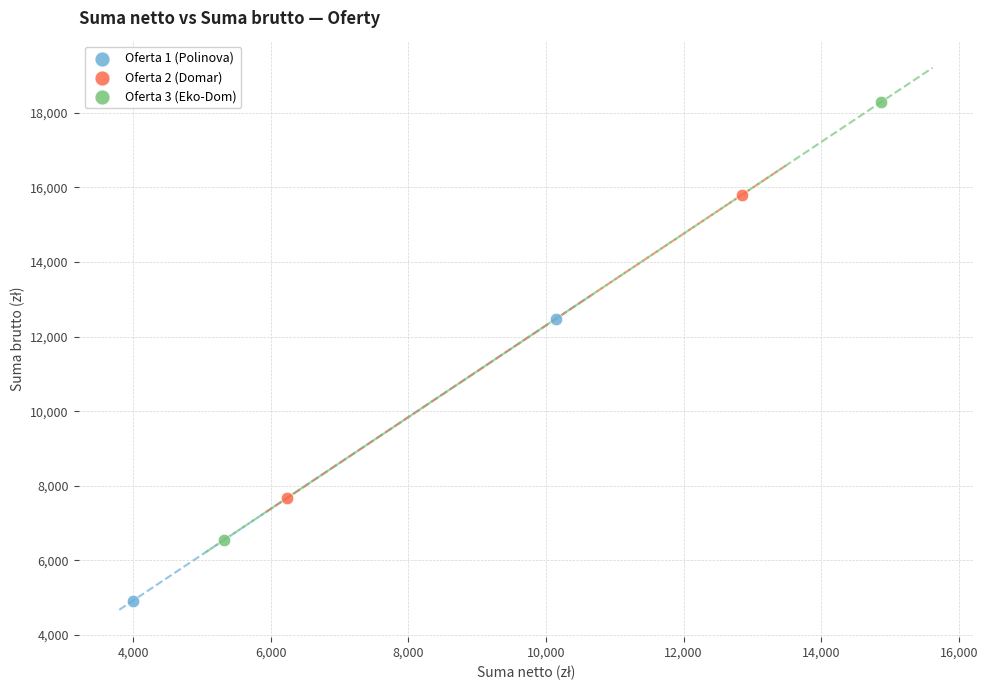

What are all the series names shown in the legend?

Oferta 1 (Polinova), Oferta 2 (Domar), Oferta 3 (Eko-Dom)